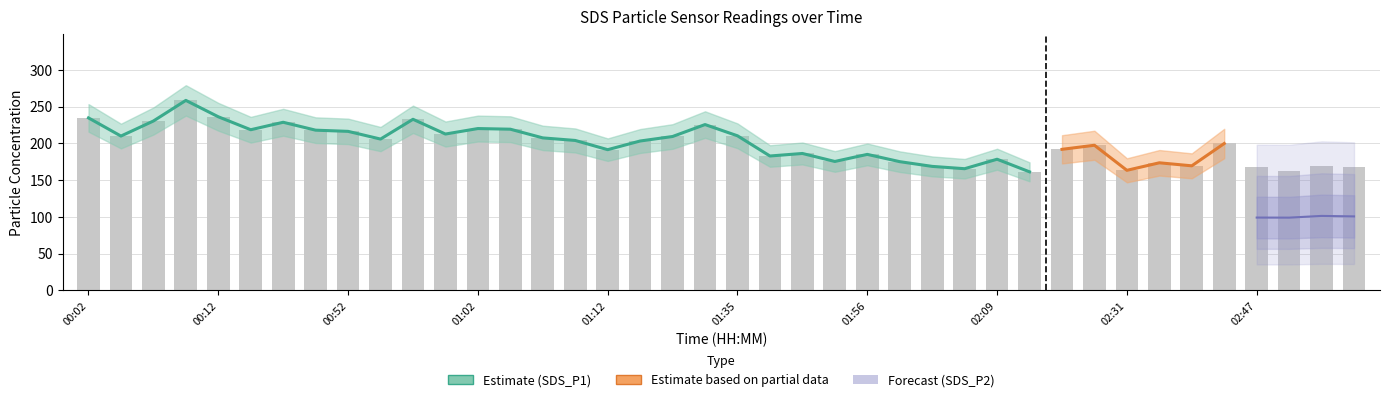

Which category has the highest value across all series?

00:09